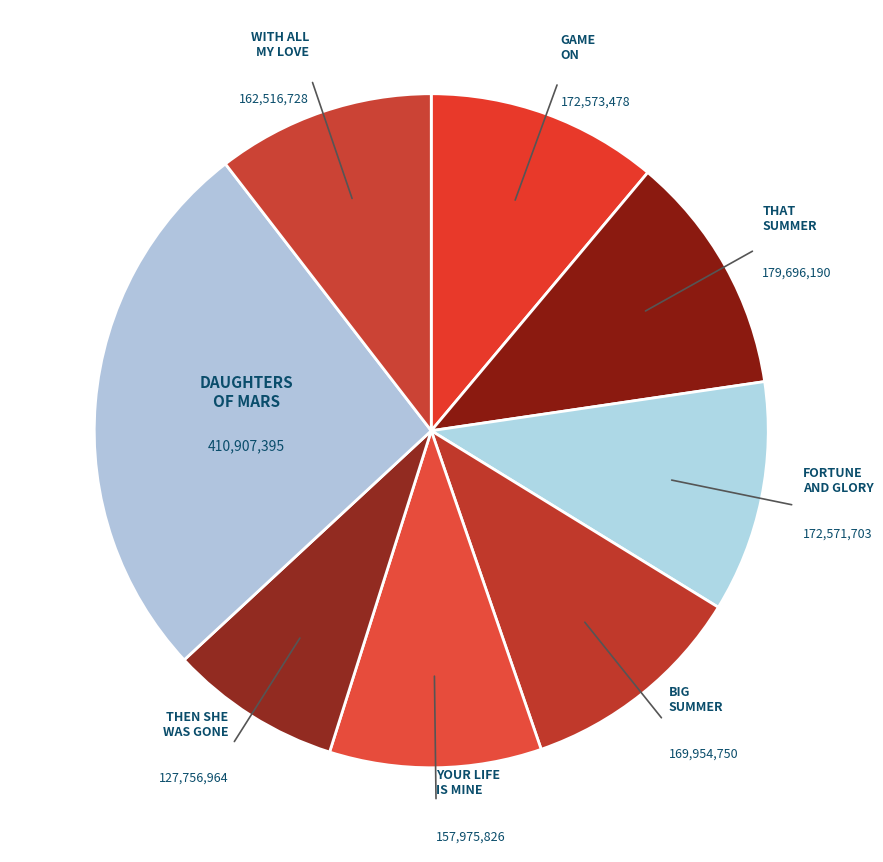

Does any single category account for the majority?

No